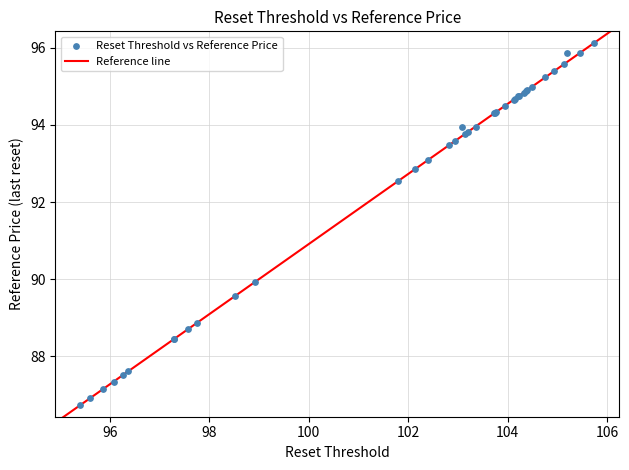

What Y value in the scatter plot is closest to 91?

89.9